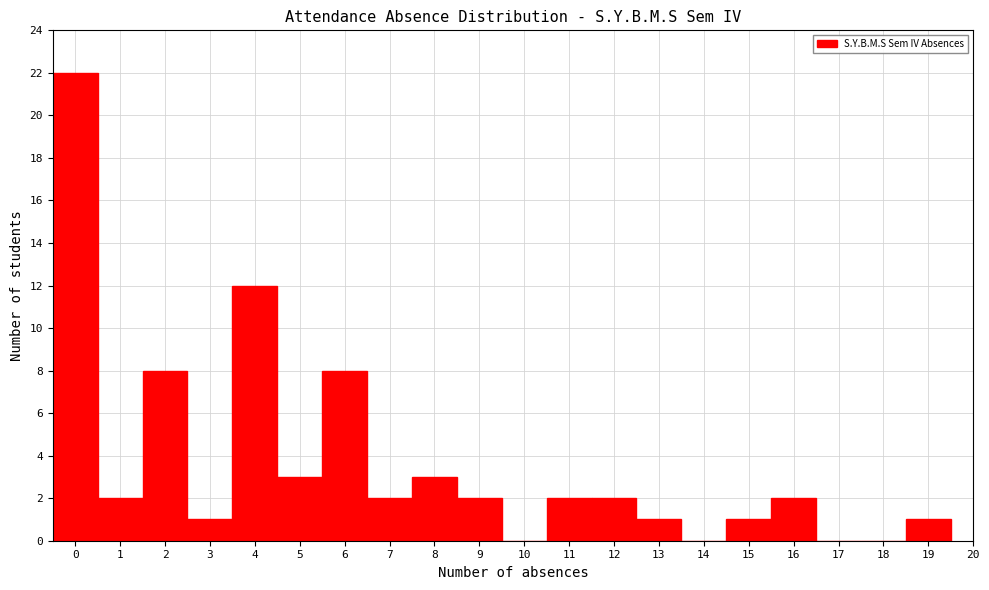

How tall is the bar that spans 5.5 to 6.5 on the x-axis? The values are not printed on the chart, so give them approximately, as read against the axis.

8